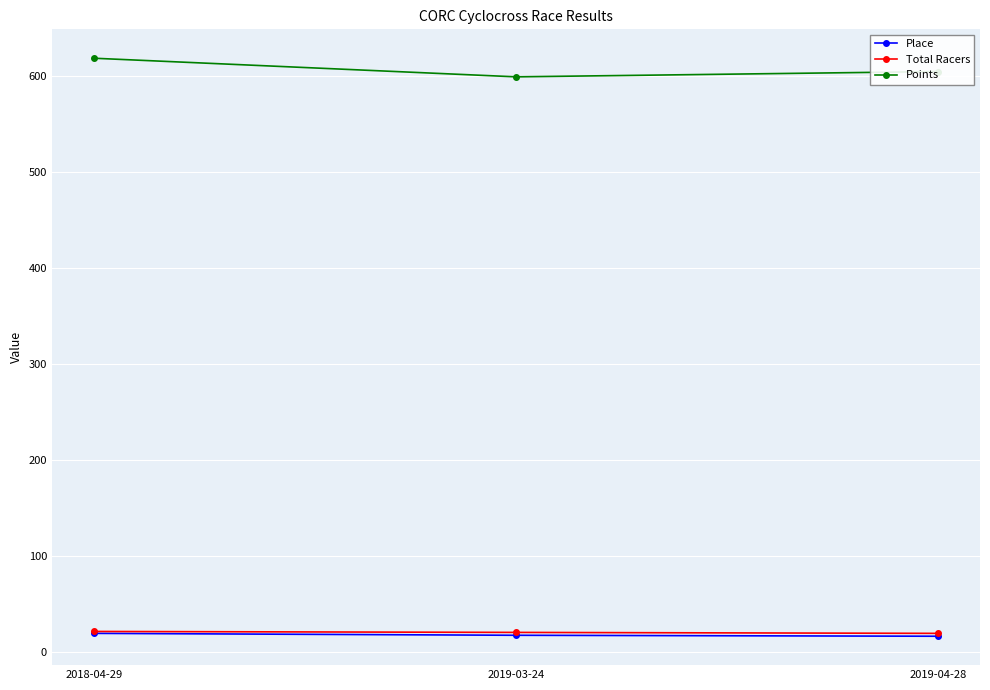

What is the spread (max minus min) of values at 2018-04-29?

599.9